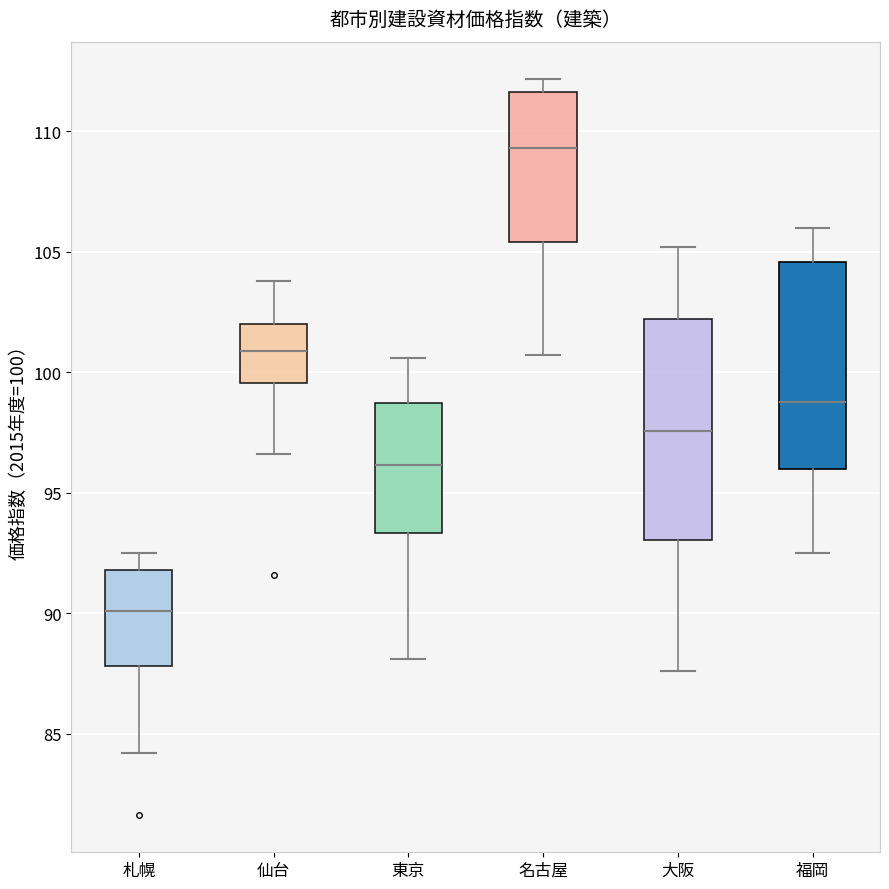

Reading left to right, read every box against the y-axis: the position of its median line, the range the box covers, and the ends of its whiskers. The values are not printed on the chart, so give them approximately, as read against the axis.

札幌: median 90.0, box 88.0 to 92.0, whiskers 84.0 to 92.5
仙台: median 101.0, box 99.5 to 102.0, whiskers 96.5 to 104.0
東京: median 96.0, box 93.5 to 98.5, whiskers 88.0 to 100.5
名古屋: median 109.5, box 105.5 to 111.5, whiskers 100.5 to 112.0
大阪: median 97.5, box 93.0 to 102.0, whiskers 87.5 to 105.0
福岡: median 99.0, box 96.0 to 104.5, whiskers 92.5 to 106.0